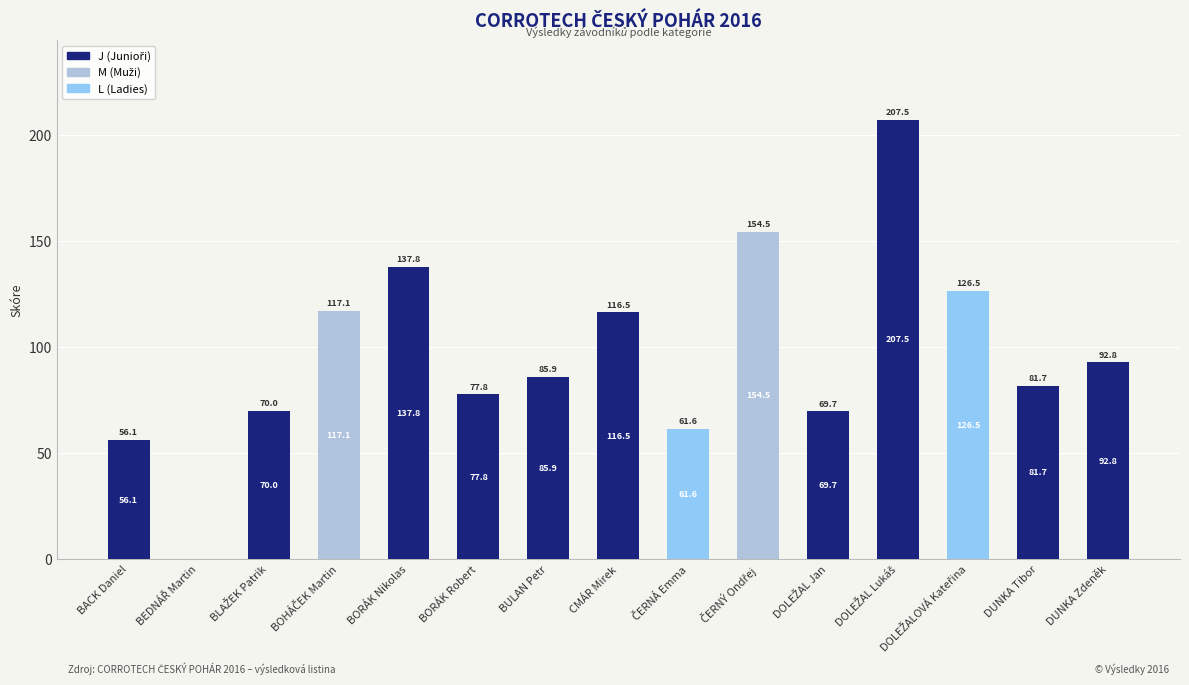

Are the bars grouped side by side (vs. stacked)?

No